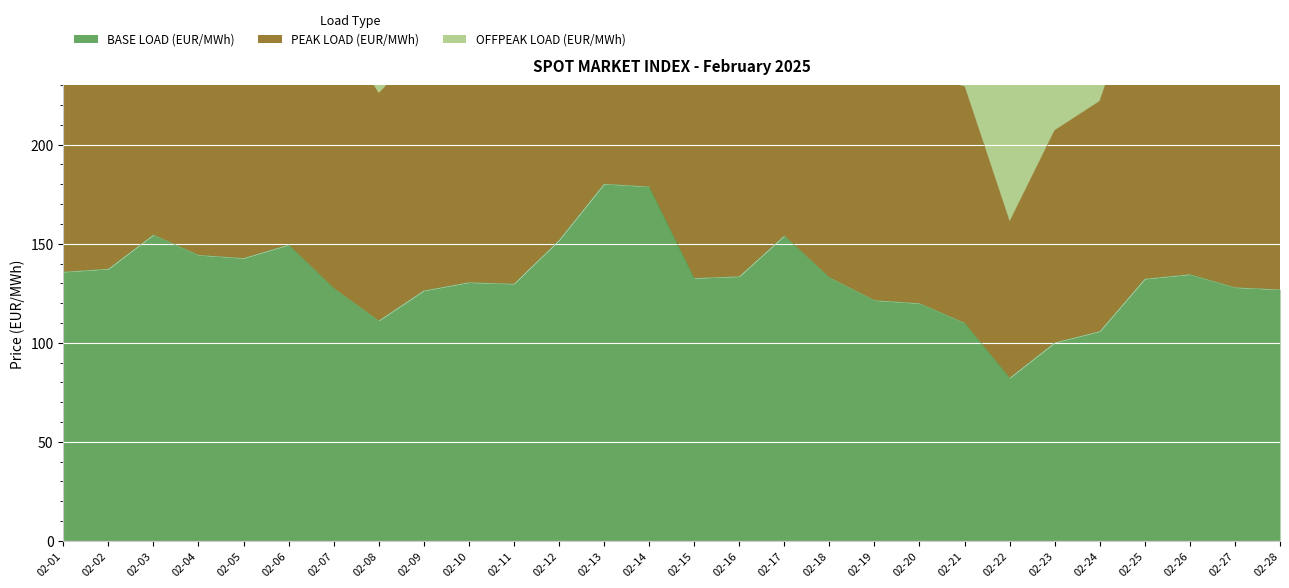

What is the value of the PEAK LOAD (EUR/MWh) point at the 20th from the left?

235.8